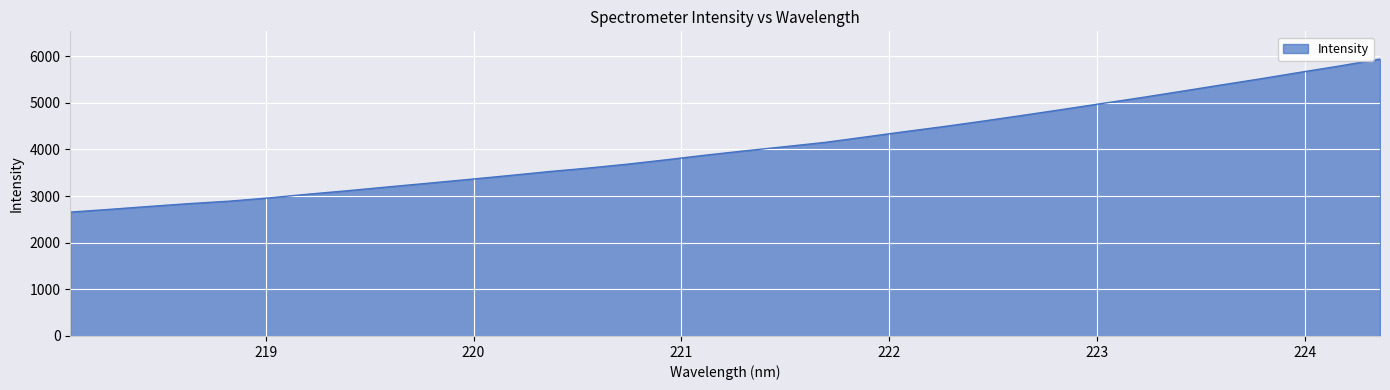

Count the number of values greater than 3971.

17